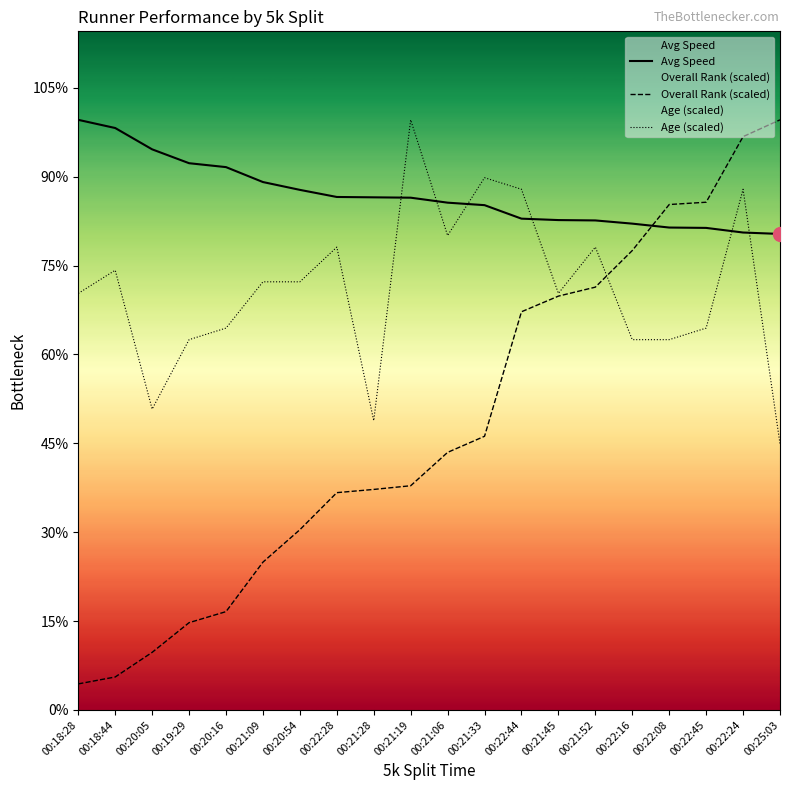

Reading right to left, extract all data points from this chart.

Avg: 00:25:03=13.4	00:22:24=13.4	00:22:45=13.6	00:22:08=13.6	00:22:16=13.7	00:21:52=13.8	00:21:45=13.8	00:22:44=13.8	00:21:33=14.2	00:21:06=14.3	00:21:19=14.4	00:21:28=14.4	00:22:28=14.4	00:20:54=14.6	00:21:09=14.8	00:20:16=15.3	00:19:29=15.4	00:20:05=15.8	00:18:44=16.4	00:18:28=16.6
Rank_norm: 00:25:03=16.6	00:22:24=16.1	00:22:45=14.3	00:22:08=14.2	00:22:16=12.9	00:21:52=11.9	00:21:45=11.6	00:22:44=11.2	00:21:33=7.7	00:21:06=7.2	00:21:19=6.3	00:21:28=6.2	00:22:28=6.1	00:20:54=5.1	00:21:09=4.2	00:20:16=2.8	00:19:29=2.5	00:20:05=1.6	00:18:44=0.9	00:18:28=0.7